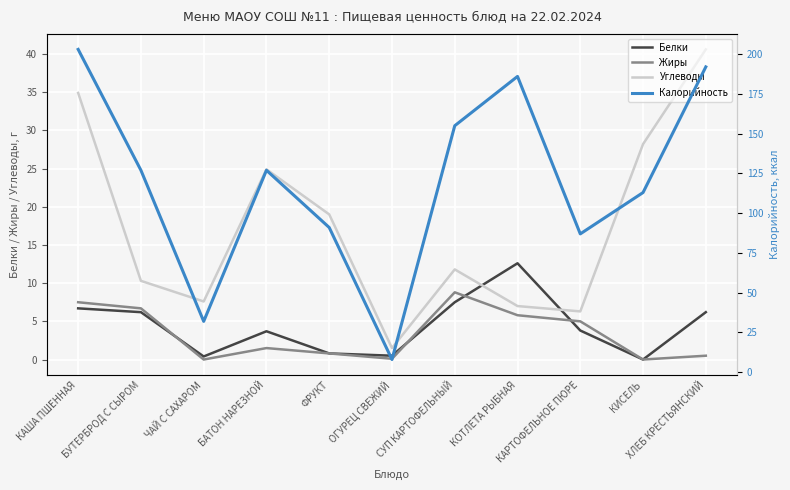

Read the Белки value at КАРТОФЕЛЬНОЕ ПЮРЕ.

3.8